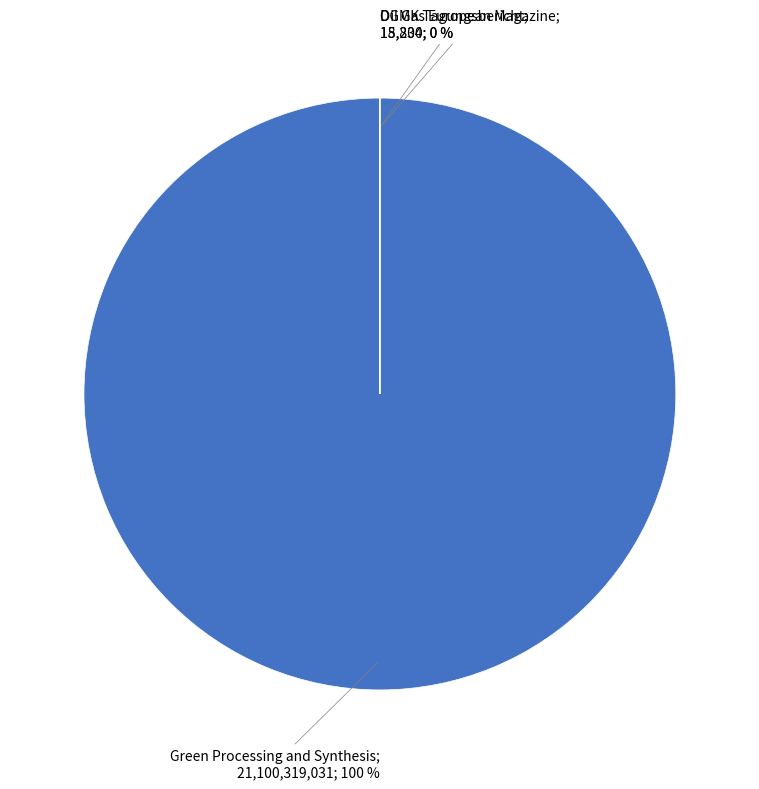

To the nearest percent, what is the average slice percentage?

33%